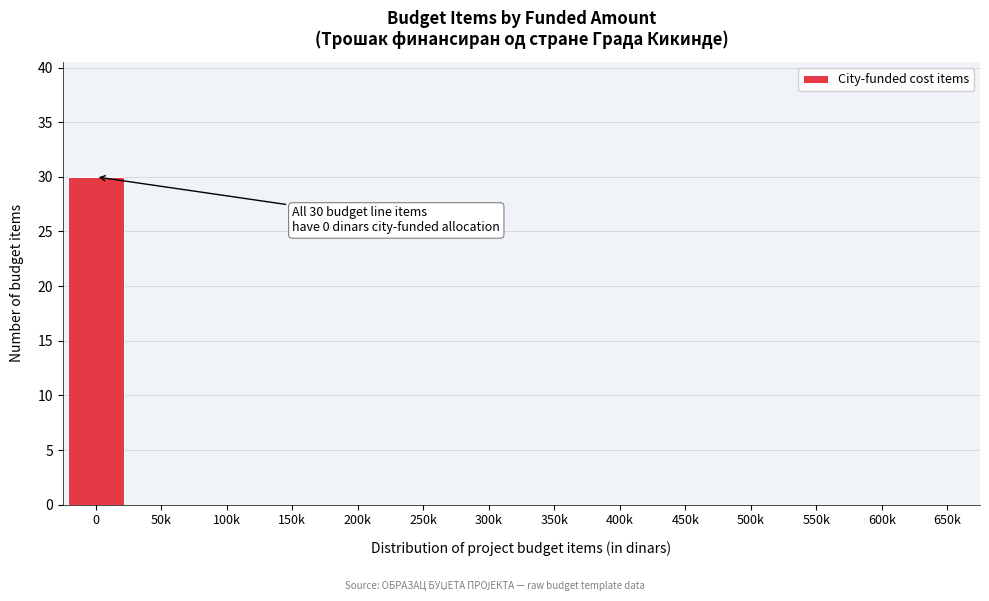

Reading right to left, what are all the values shown in this chart?

650k=0	600k=0	550k=0	500k=0	450k=0	400k=0	350k=0	300k=0	250k=0	200k=0	150k=0	100k=0	50k=0	0=30